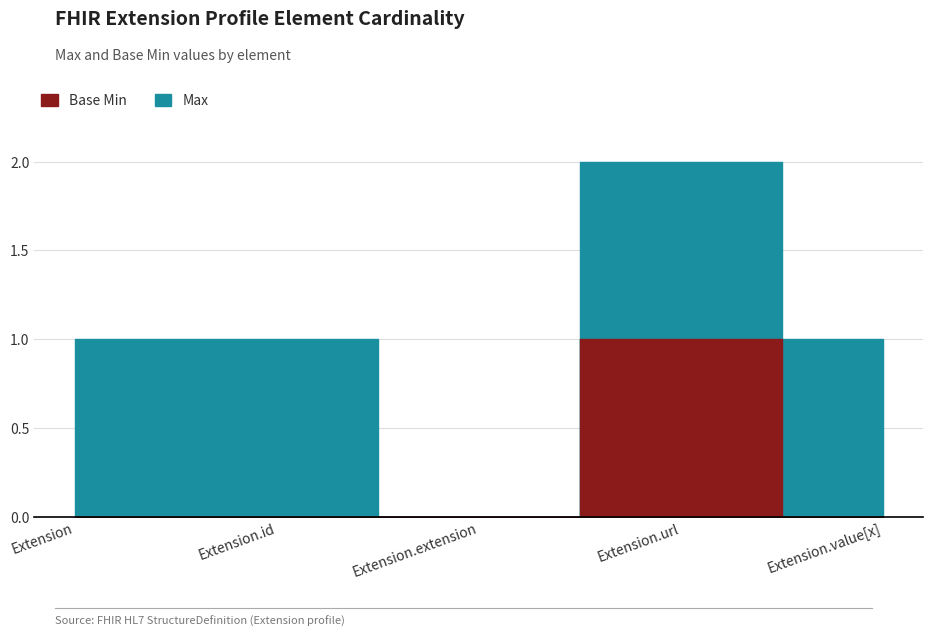

What are all the series names shown in the legend?

Max, Base Min